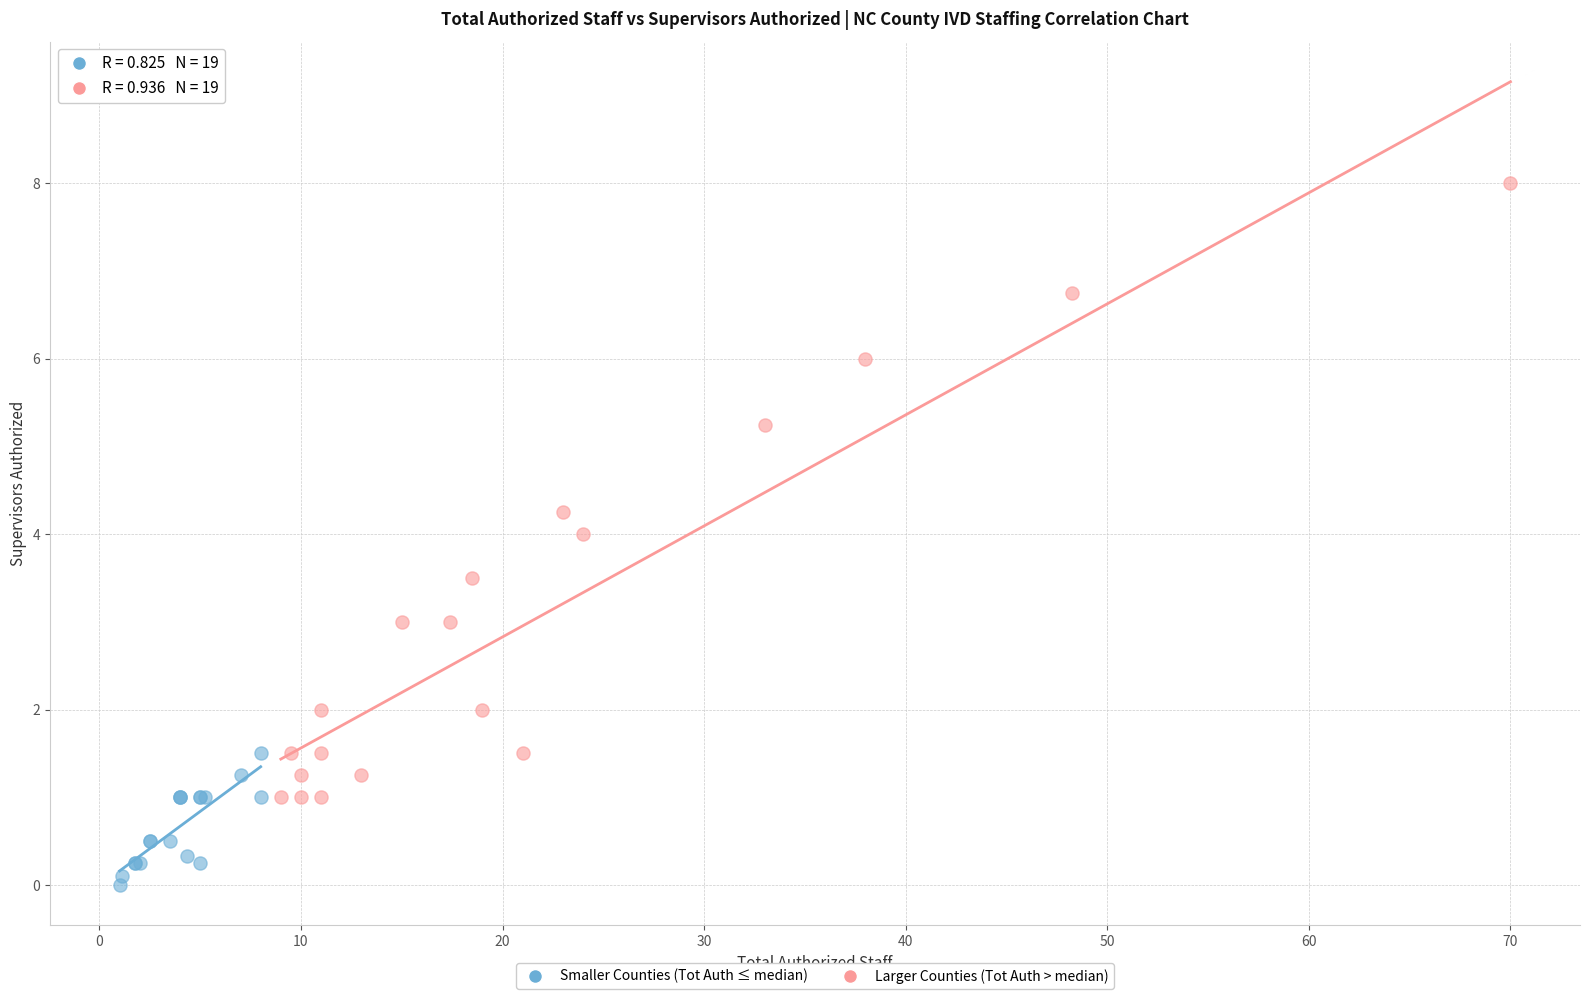

What are all the series names shown in the legend?

Smaller Counties (Tot Auth ≤ median), Larger Counties (Tot Auth > median)